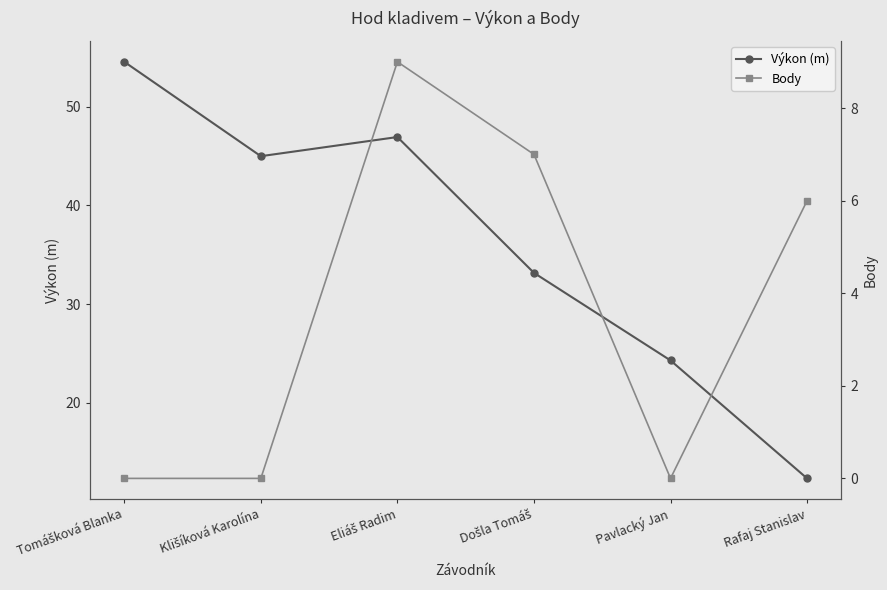

What is the average value of the Výkon (m) series?

36.0